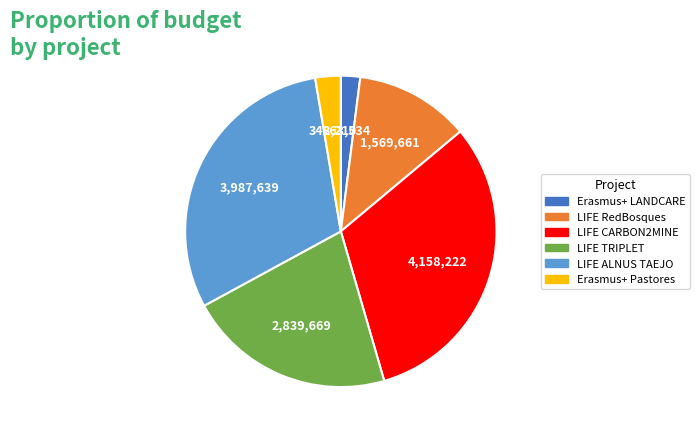

Which slice is the largest?

LIFE CARBON2MINE